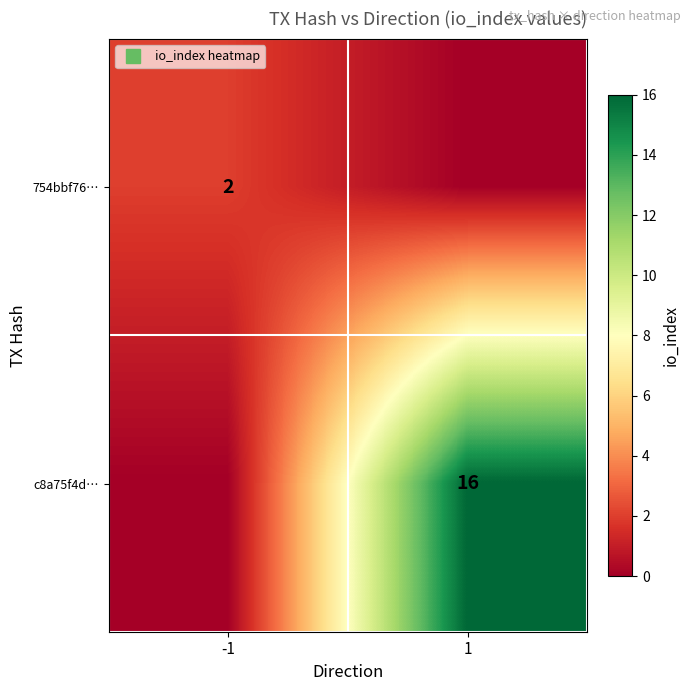

What is the sum of the 754bbf76… values at -1 and 1?

2